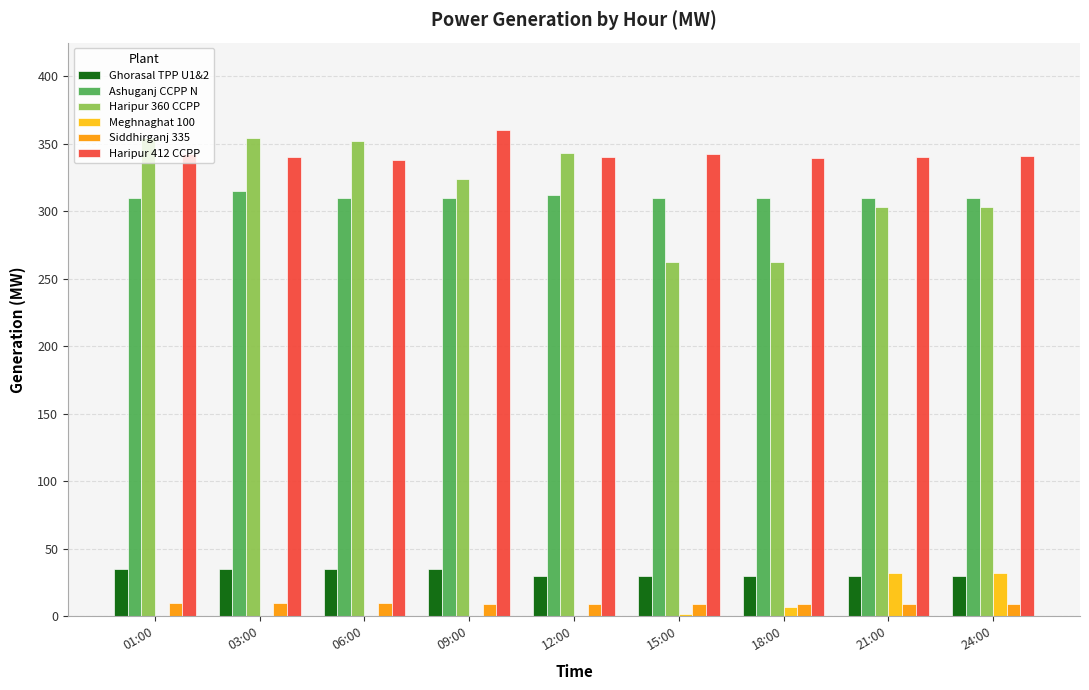

What is the maximum value for Ghorasal TPP U1&2?

35